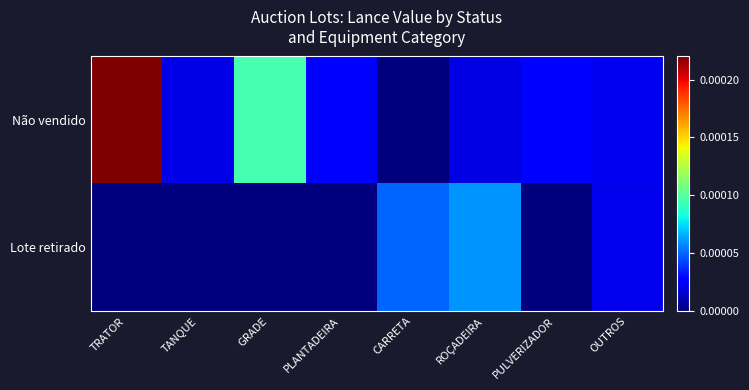

How many categories are shown in the chart?

8